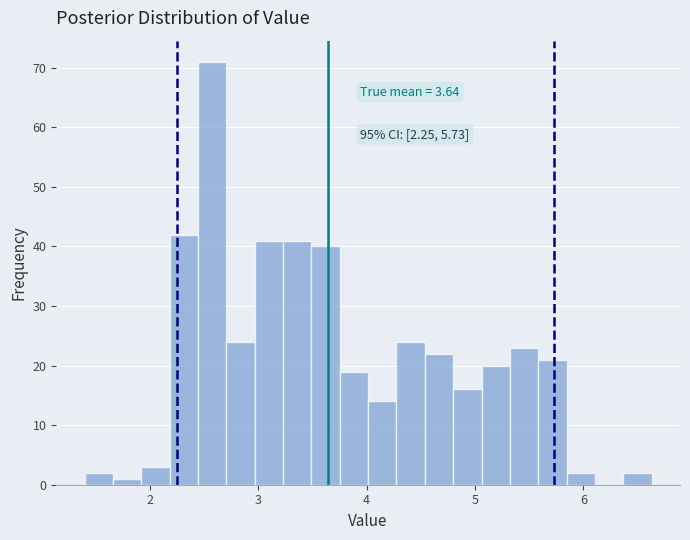

Around what value on the x-axis is the tallest bar? Give the approximate position of its centre, as read against the axis.

2.6